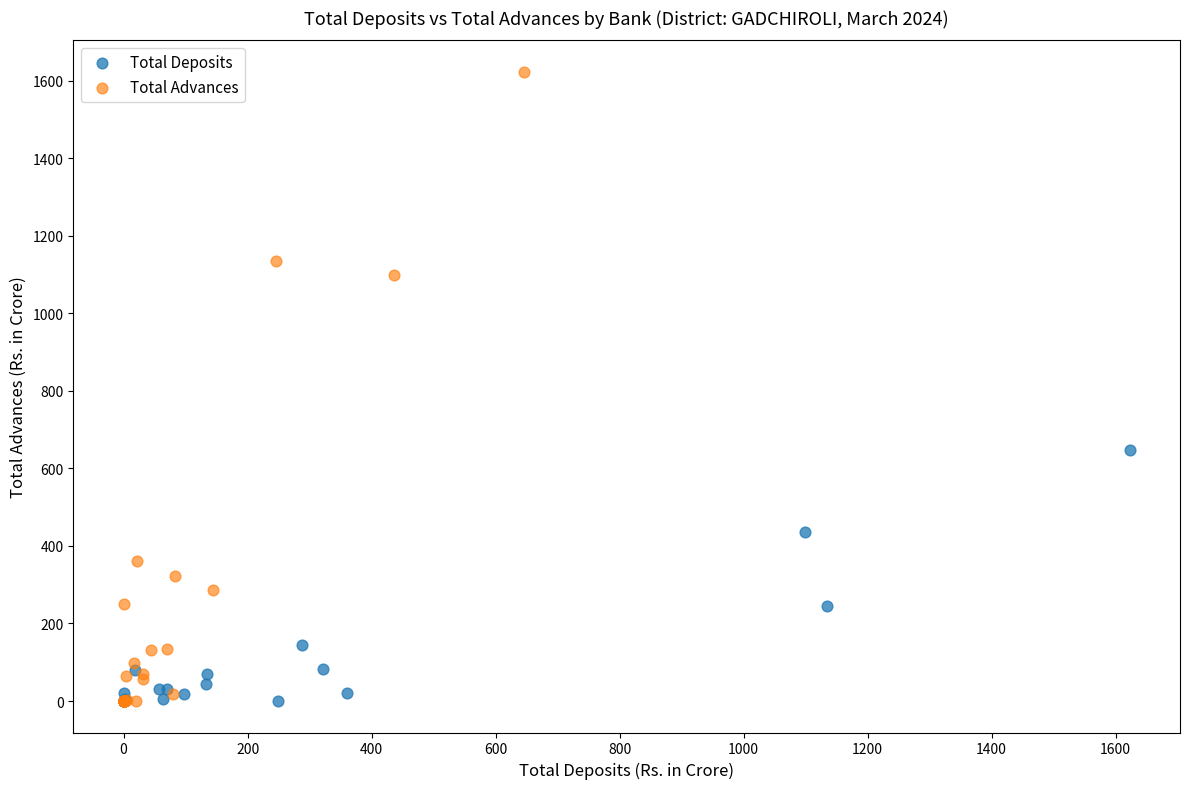

Which series reaches the maximum Y coordinate?

Total Advances